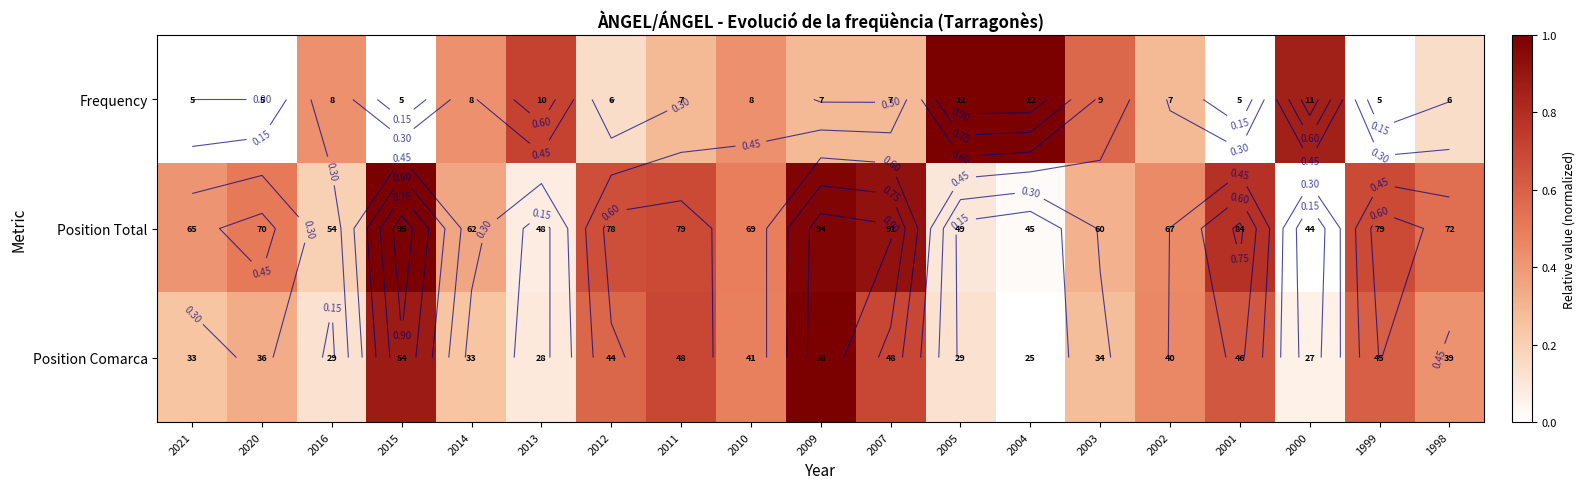

The value of Frequency at 1999 is 0.0. True or false?

True